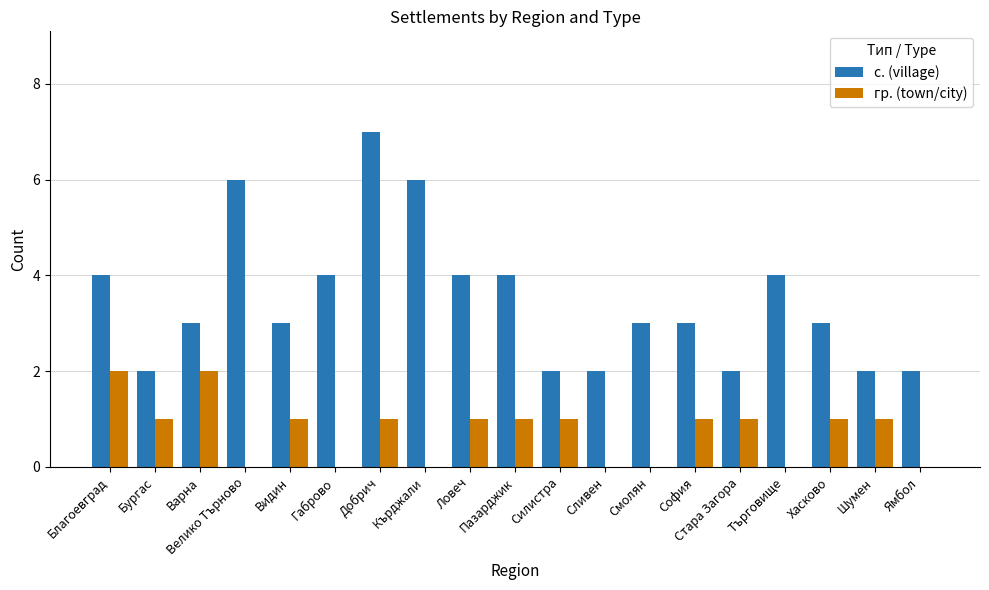

Which series changed the most between Варна and Видин?

гр. (town/city)